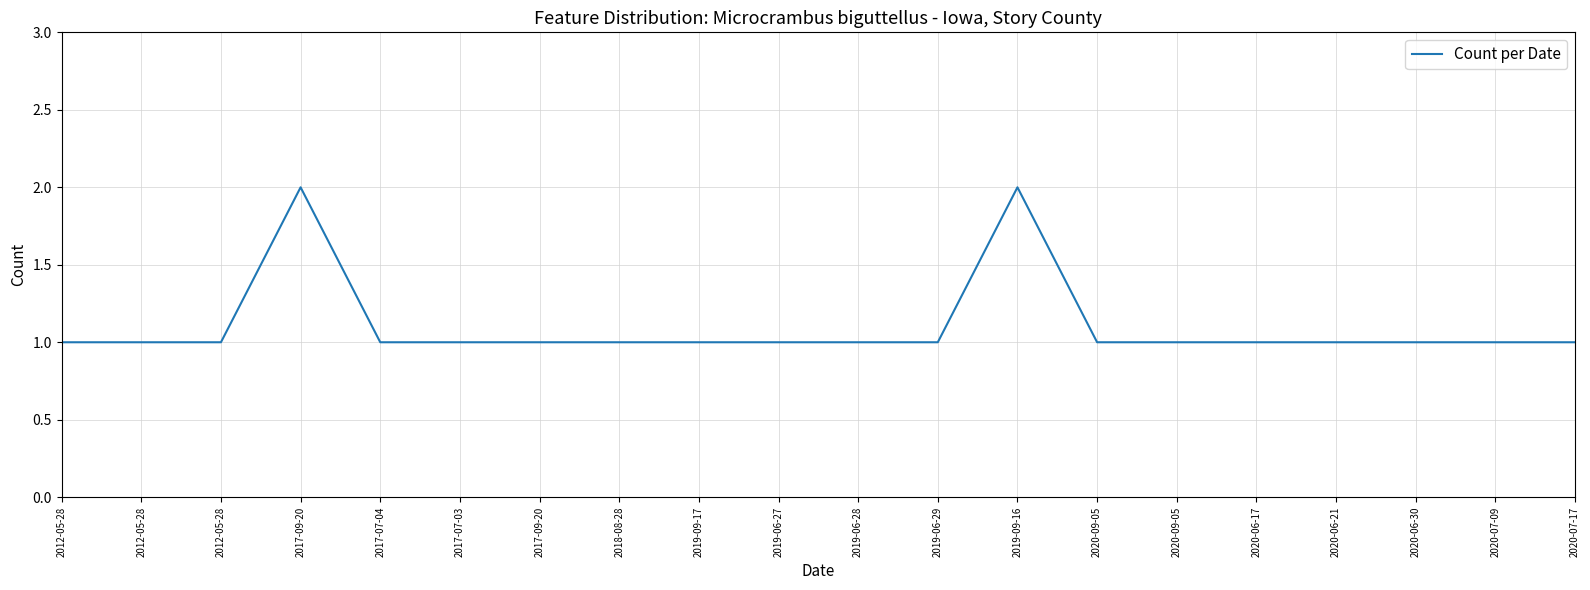

What is the label of the 17th point from the left?

2020-06-21